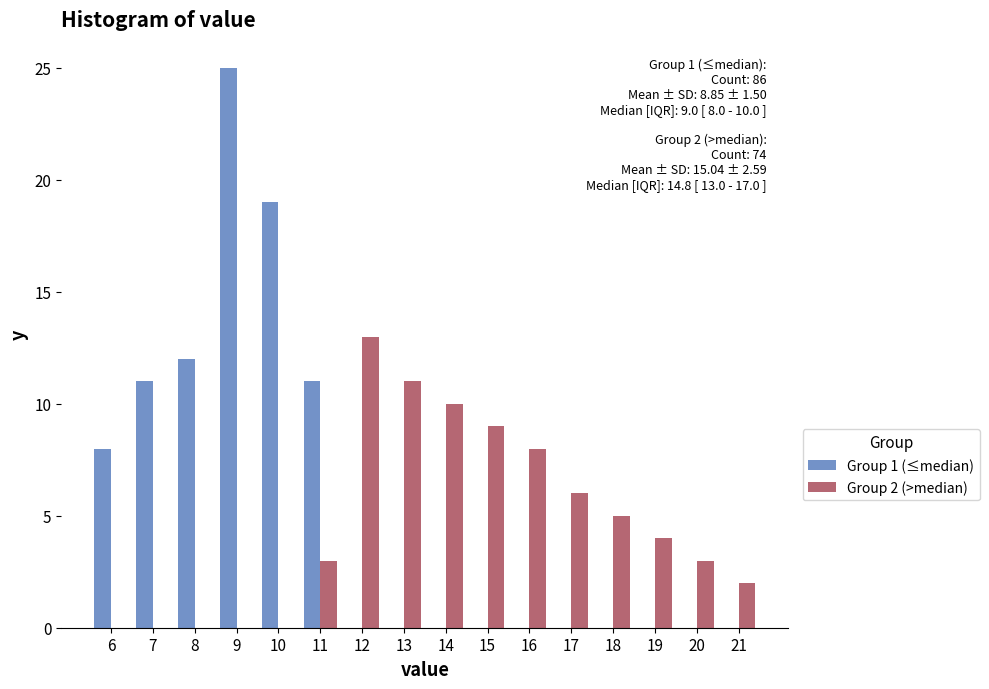

Is it true that Group 1 (≤median) equals -14 at 15?

False